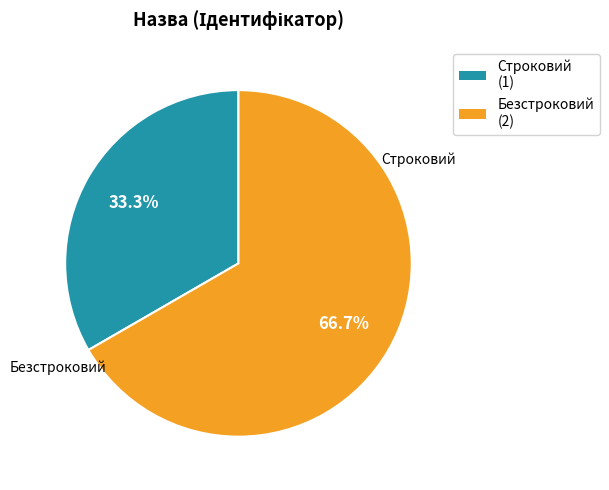

Which slice is the largest?

Безстроковий